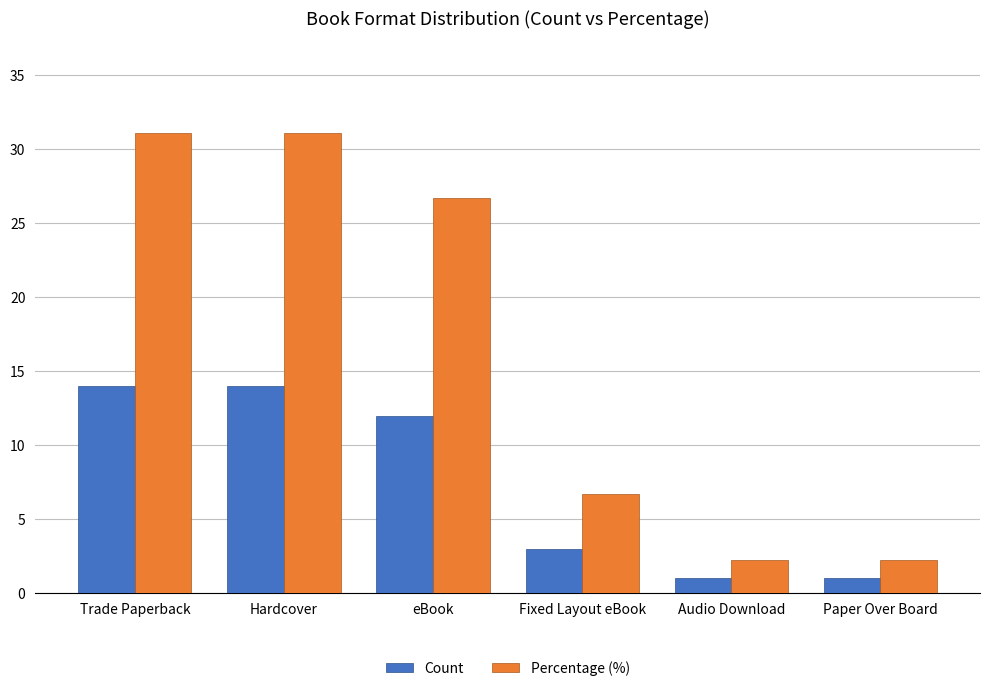

Is the value of Count at Fixed Layout eBook greater than the value of Percentage (%) at Paper Over Board?

Yes